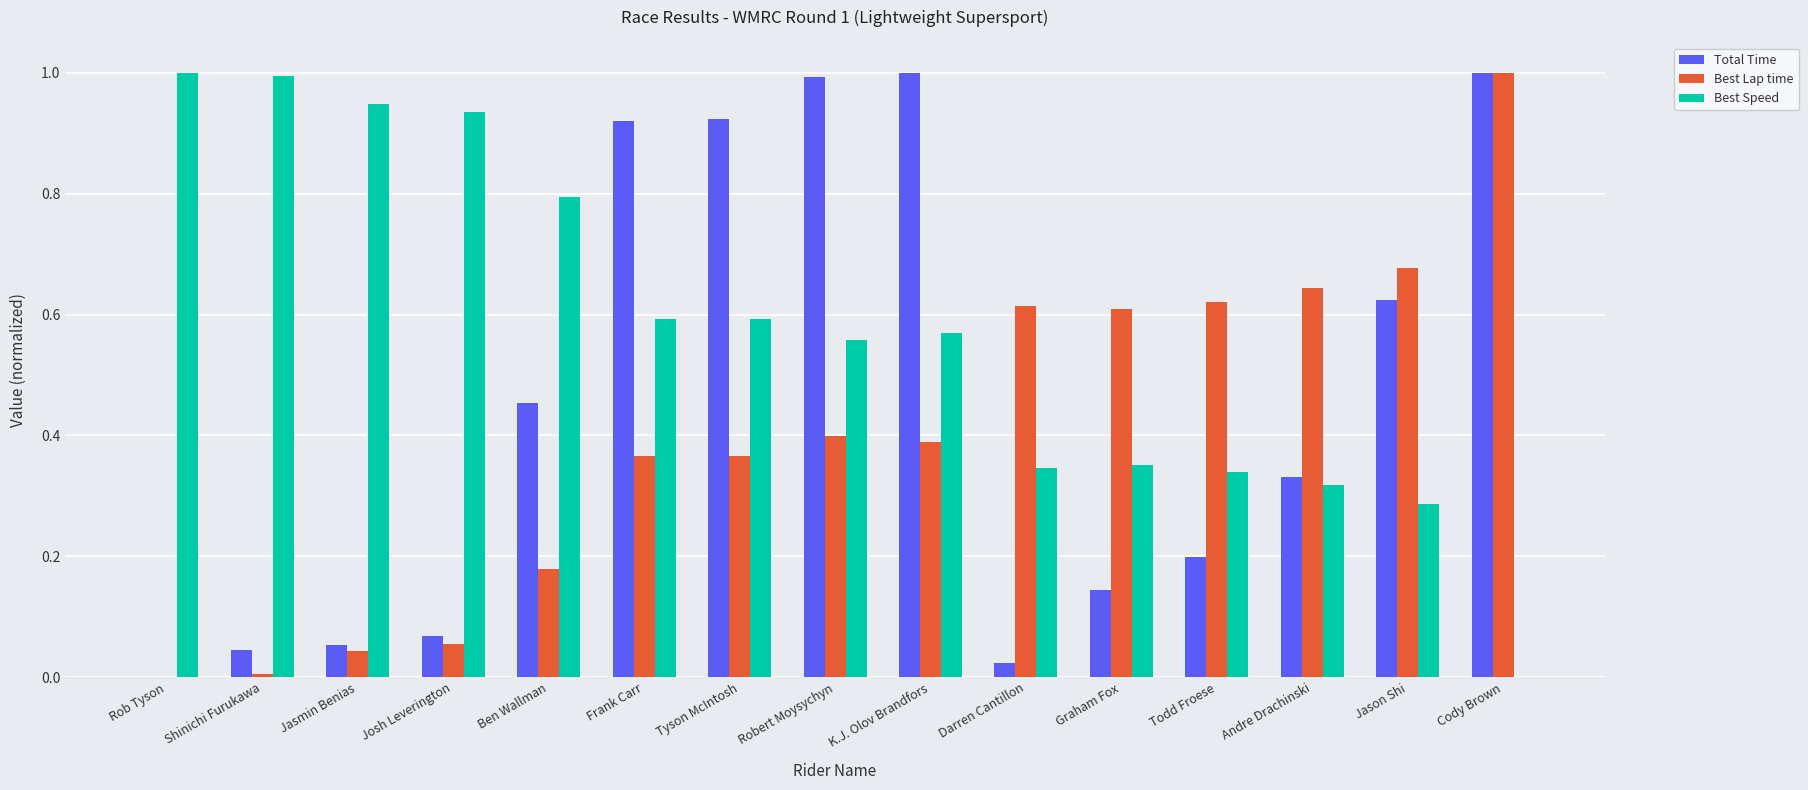

What value does the Best Lap time series have at Cody Brown?

1.0